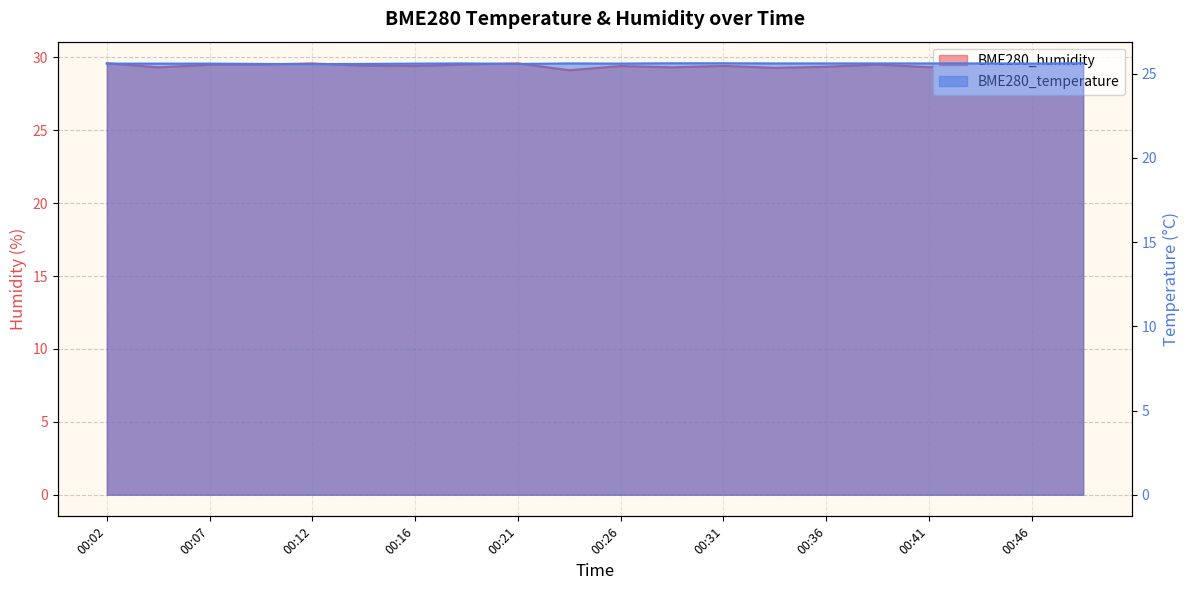

How many series are shown in this chart?

2